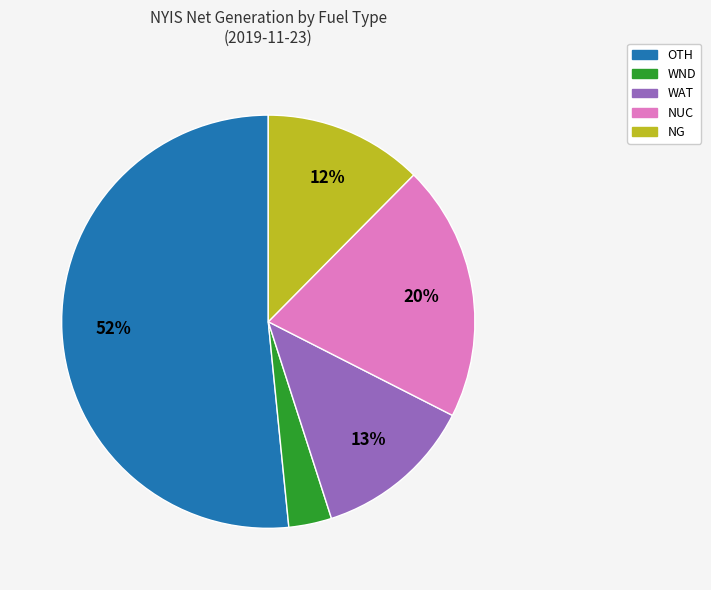

Is there any slice that represents more than half of the pie?

Yes